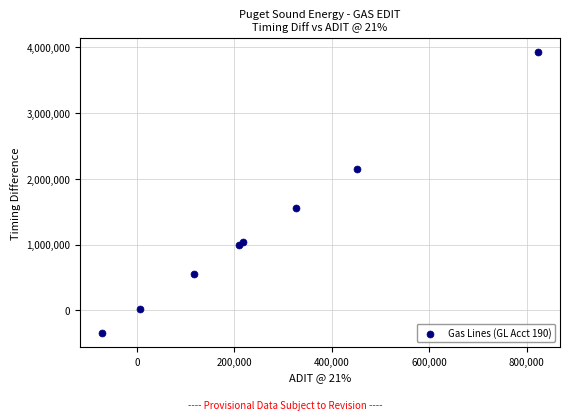

What Y value in the scatter plot is closest to 1789318?

1555140